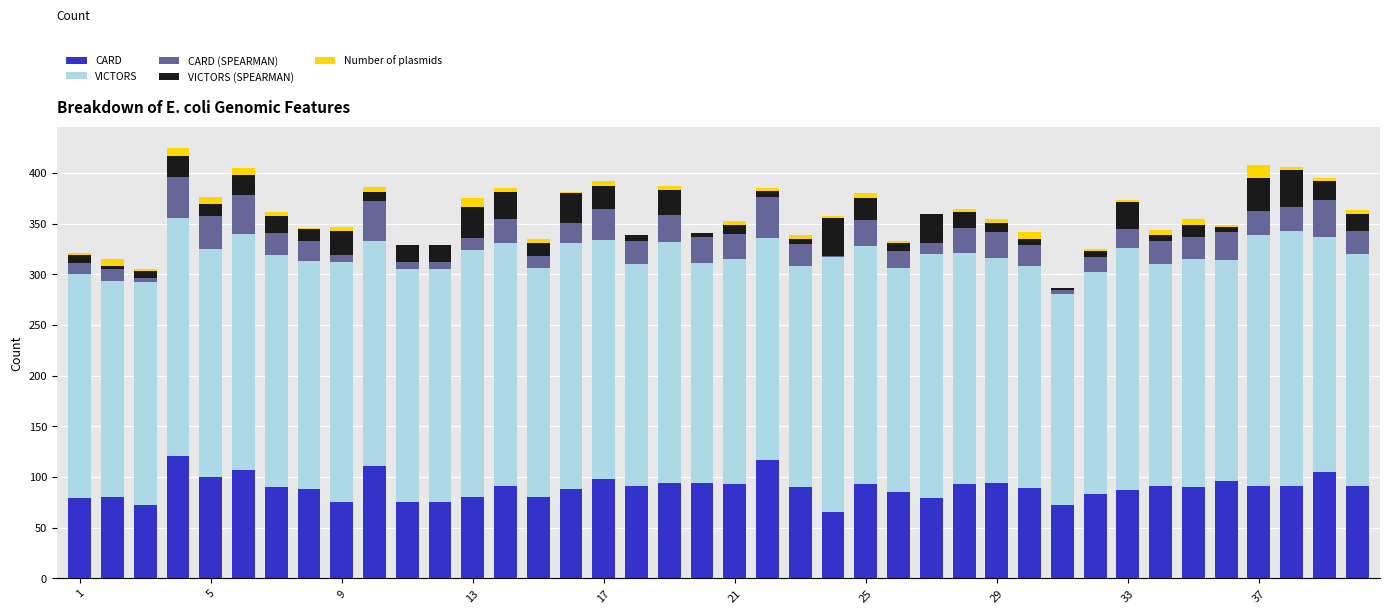

Are the bars horizontal?

No